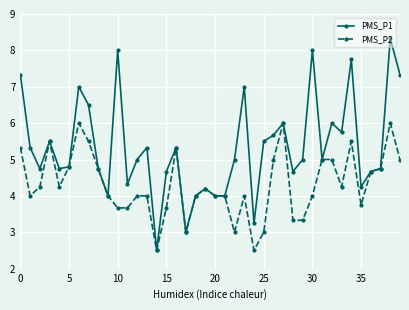

List the series in order of their peak value, highest first.

PMS_P1, PMS_P2